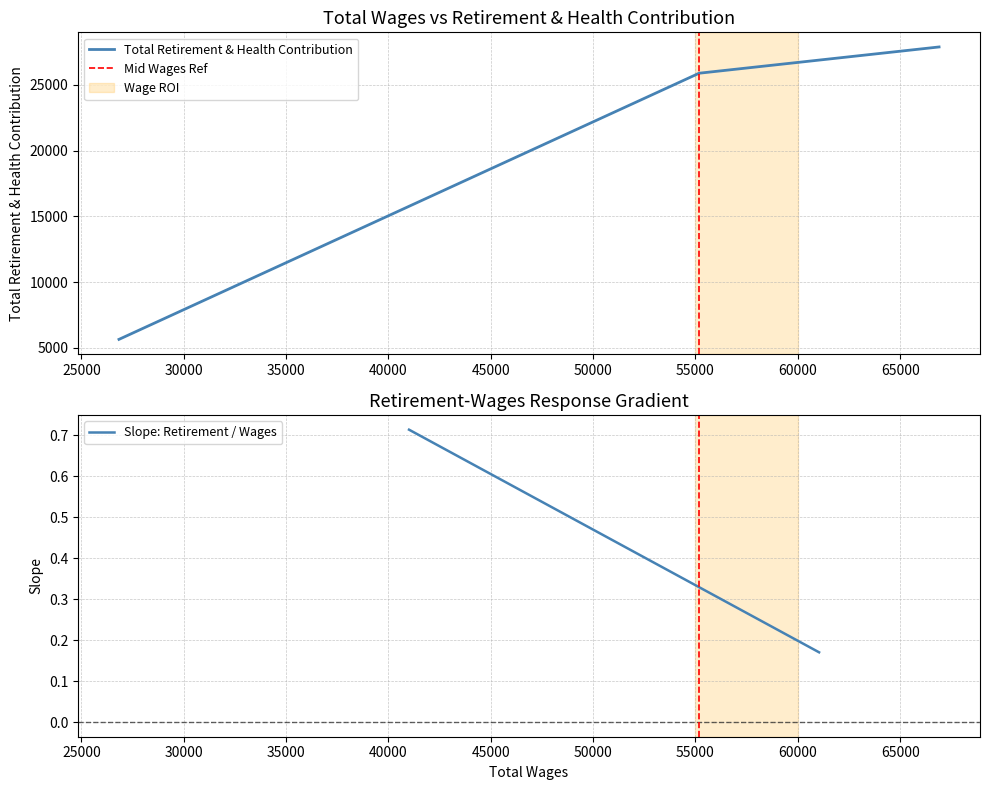

What is the lowest value of the Total Retirement & Health Contribution series?

5643